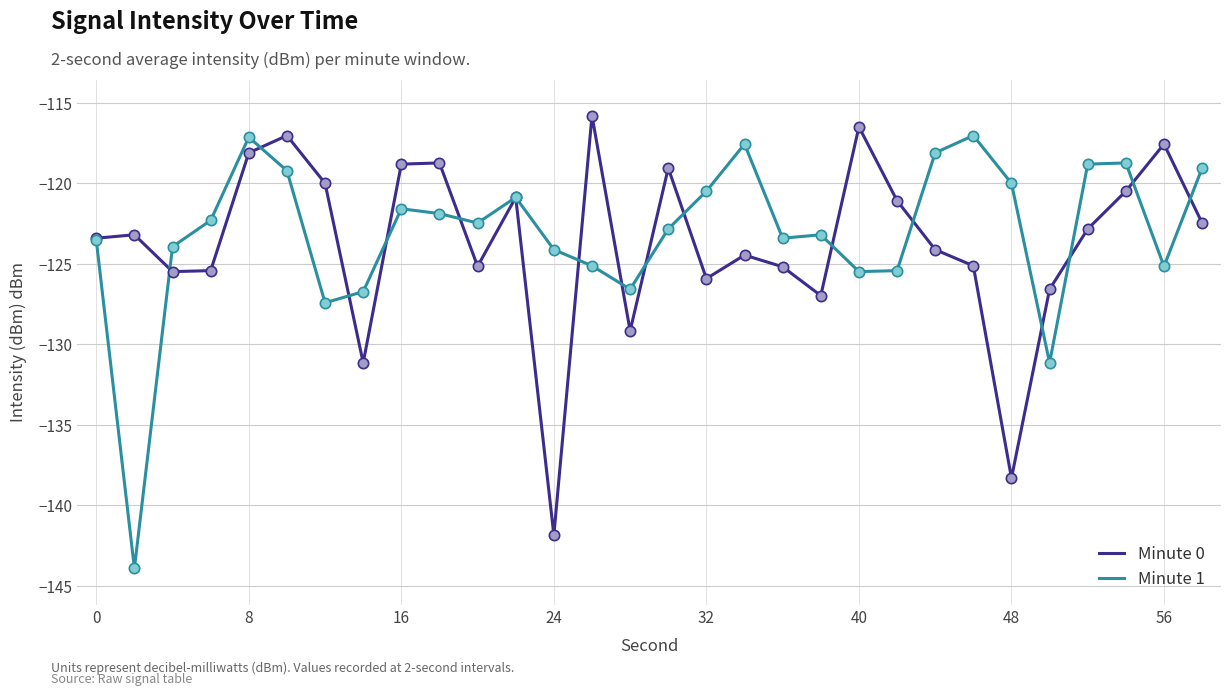

What are all the series names shown in the legend?

Minute 0, Minute 1